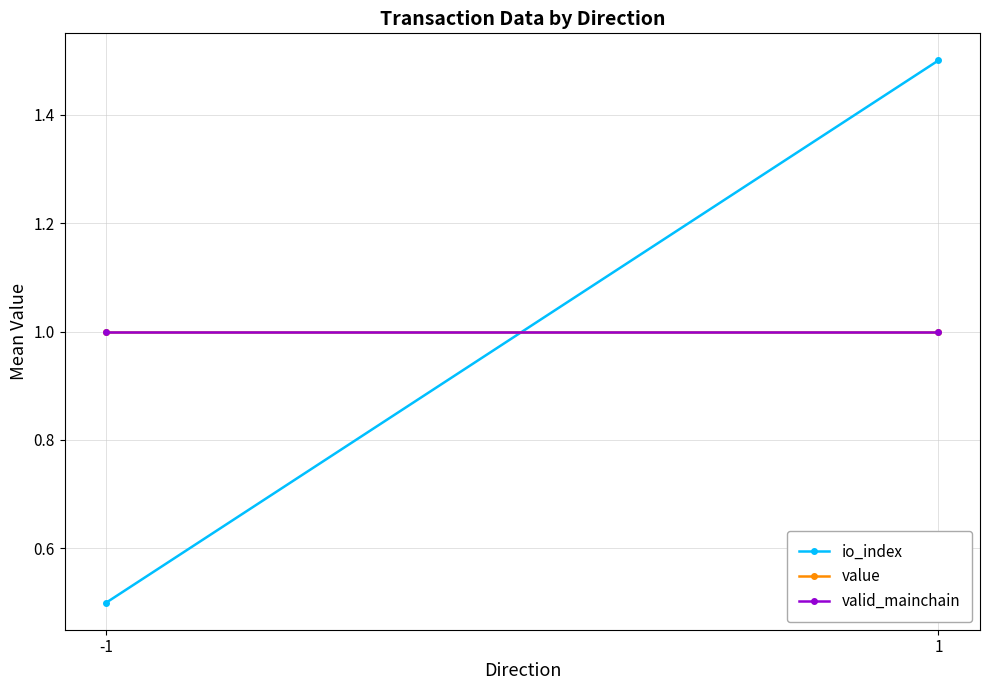

At how many categories does at least one series exceed 0?

2